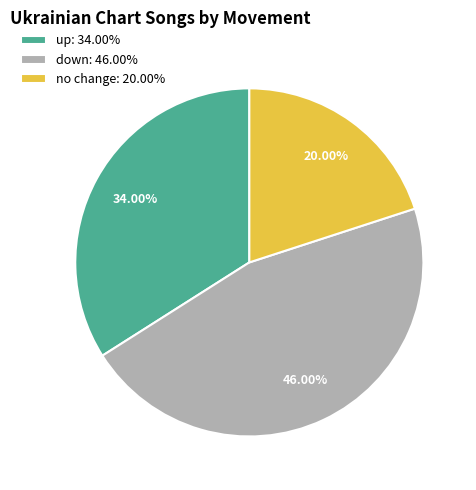

Approximately how many times larger is the value at no change: 20.00% compared to up: 34.00%?

0.6